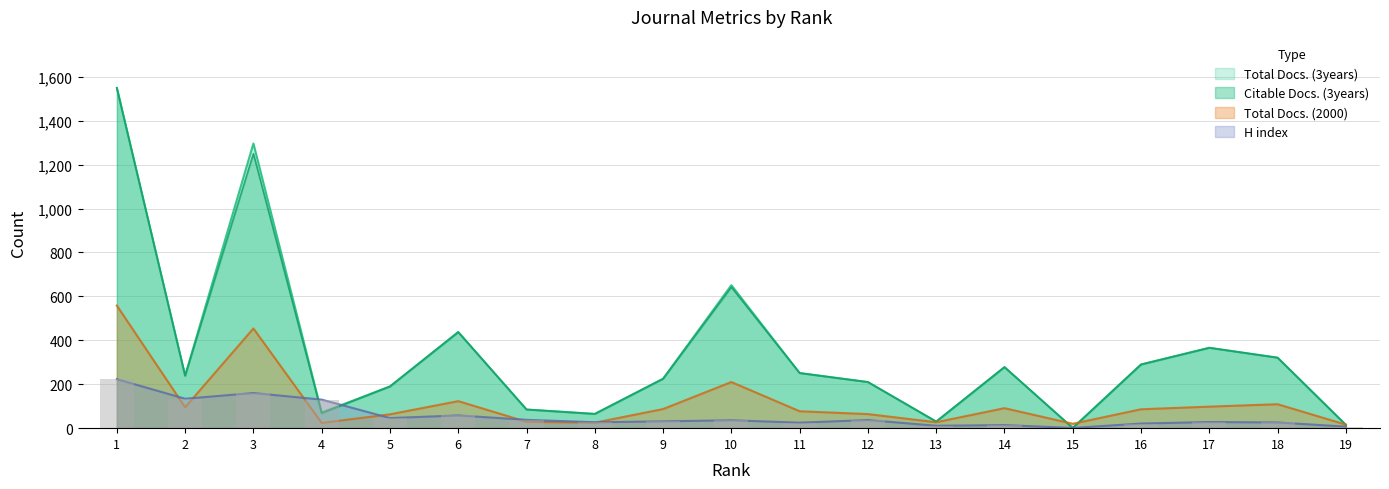

What is the lowest value of the Citable Docs. (3years) series?

1